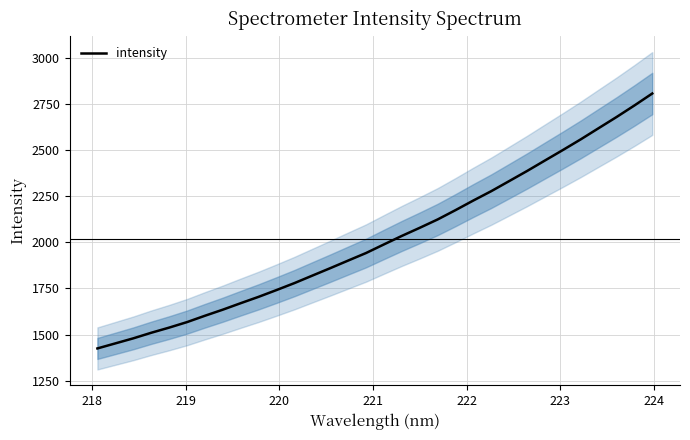

What is the highest value of the intensity series?

2806.7